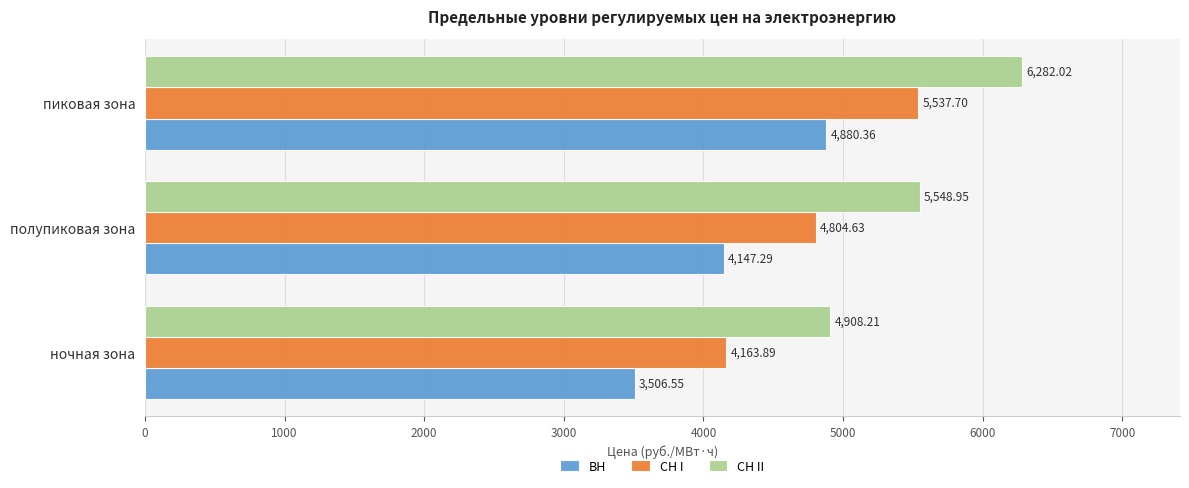

What is the average value of the СН I series?

4835.4